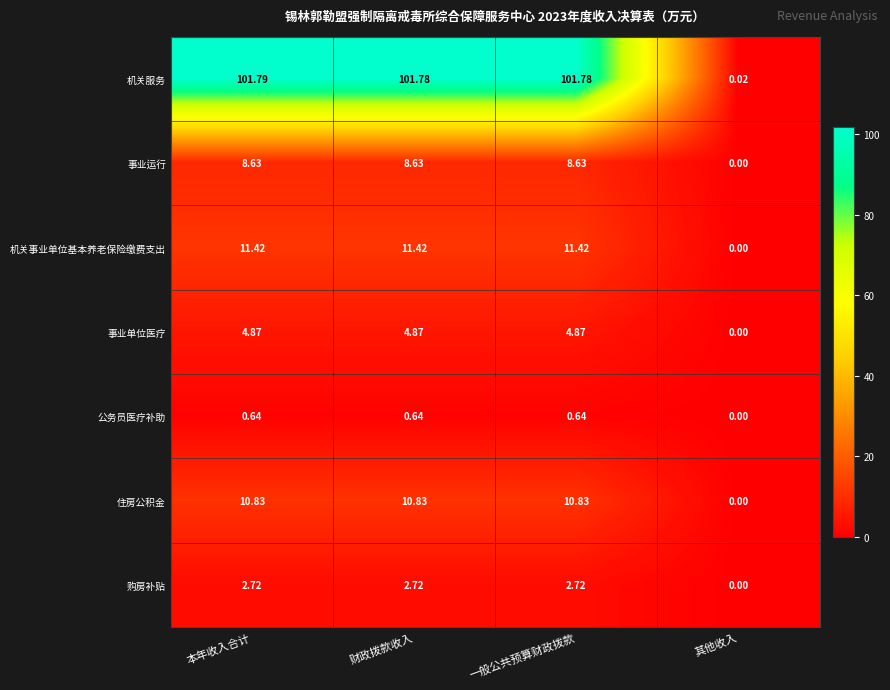

At which label does 购房补贴 first exceed 2?

本年收入合计